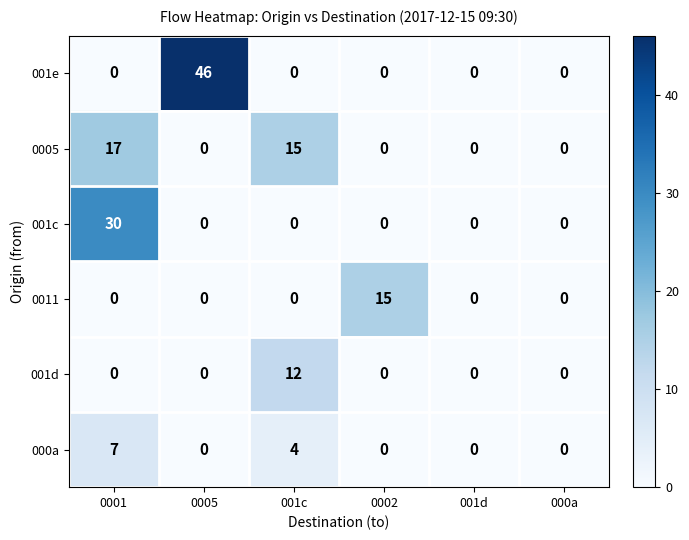

The value of 001d at 0001 is 7. True or false?

False